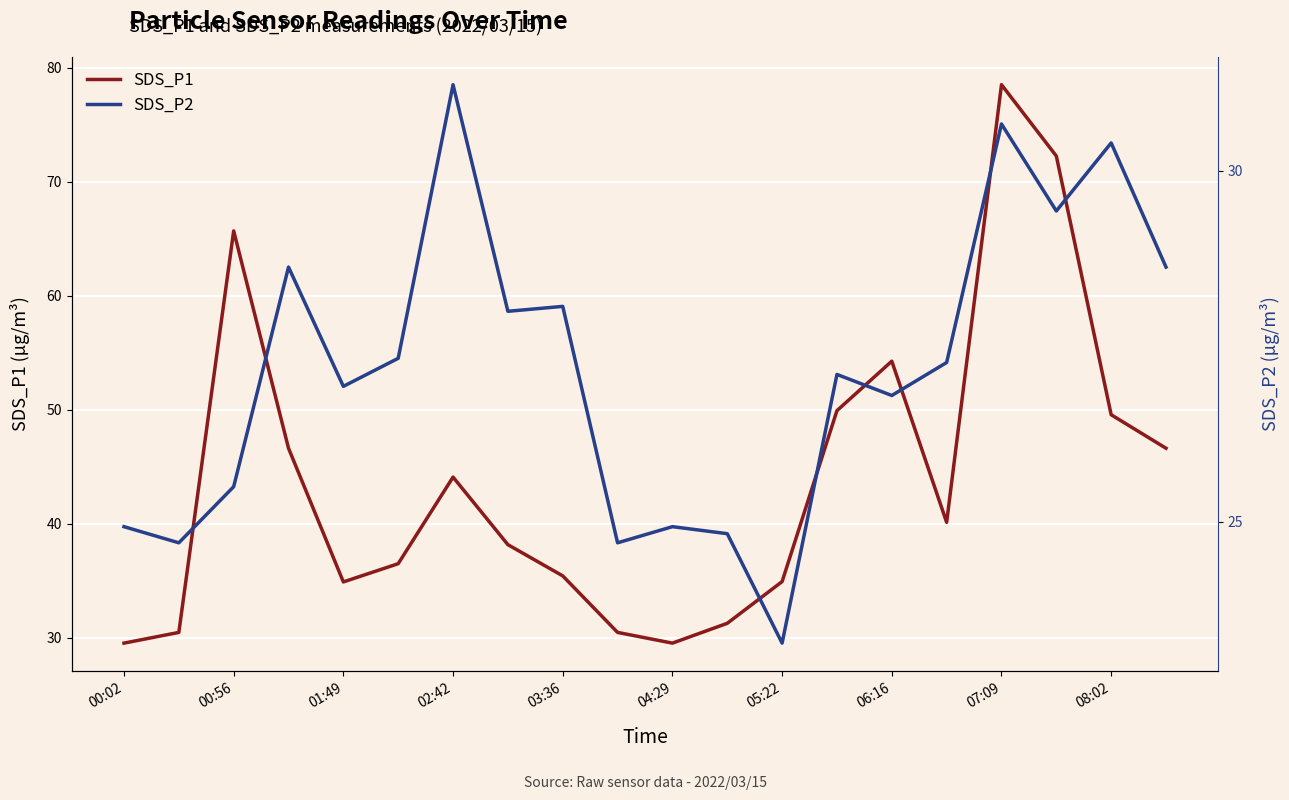

In SDS_P2, how many points are lower than both neighbors (excluding endpoints)?

7